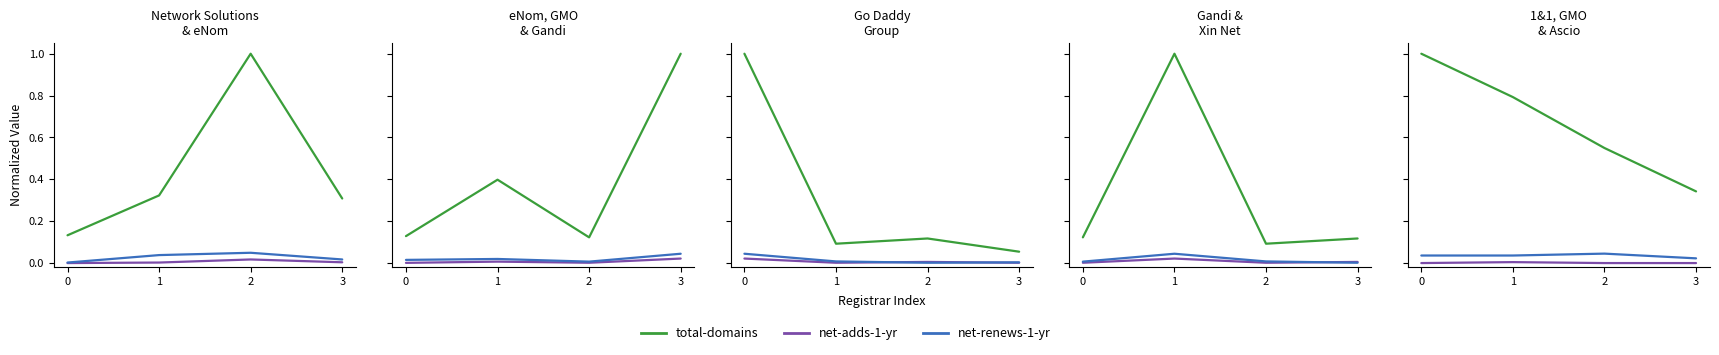

How many lines are shown in the chart?

3